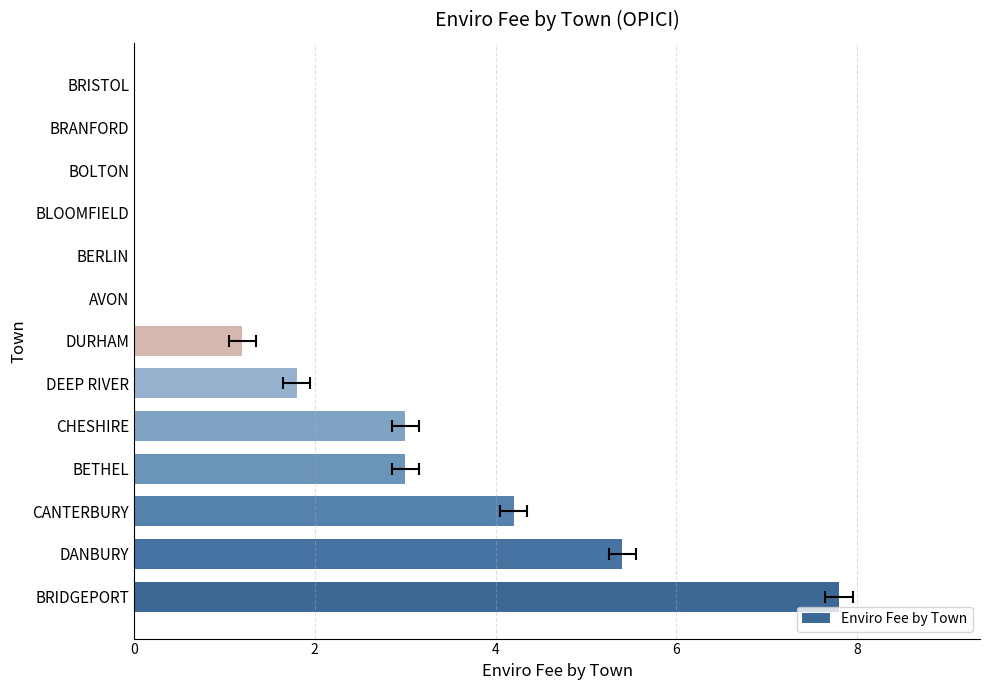

What is the greatest value displayed?

7.8